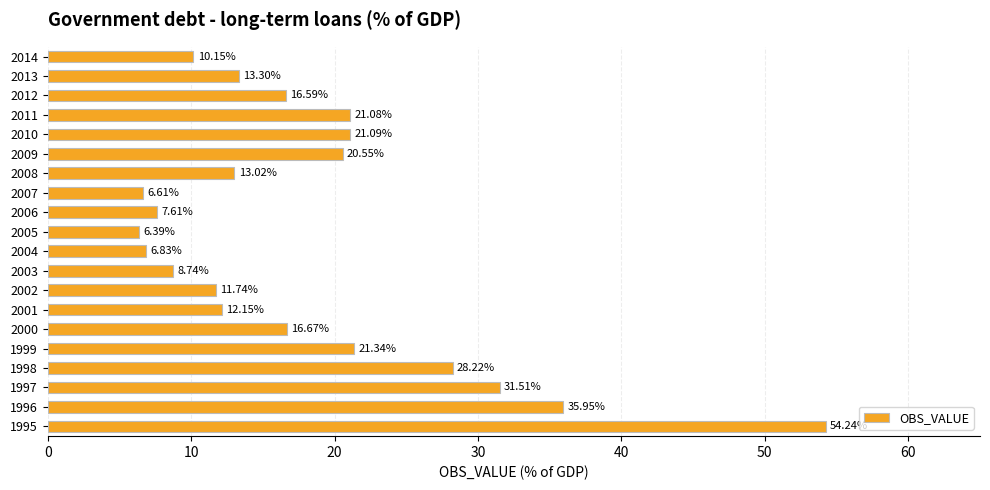

Count the number of categories in the chart.

20